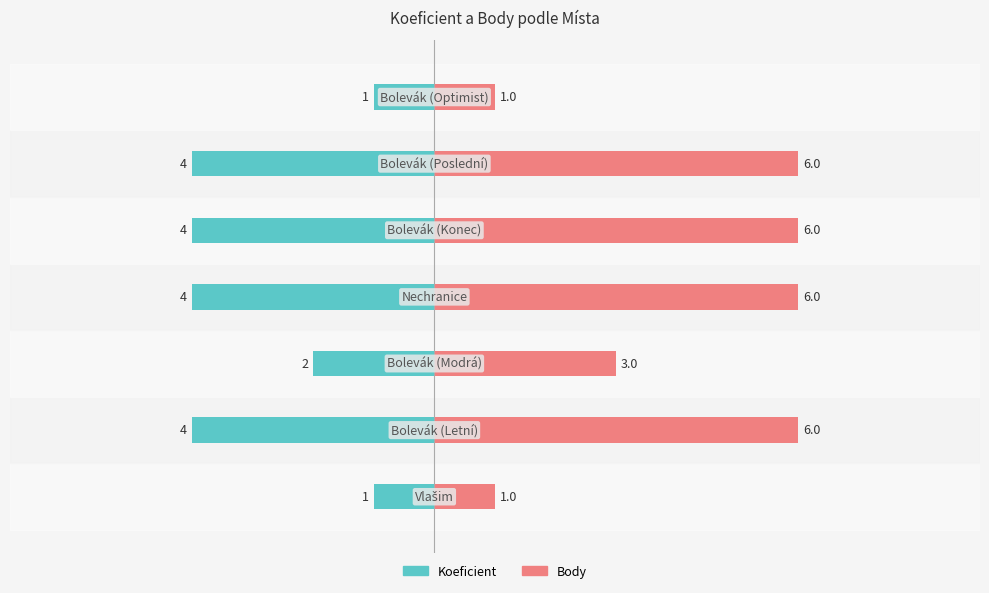

How many data points does each series have?

7